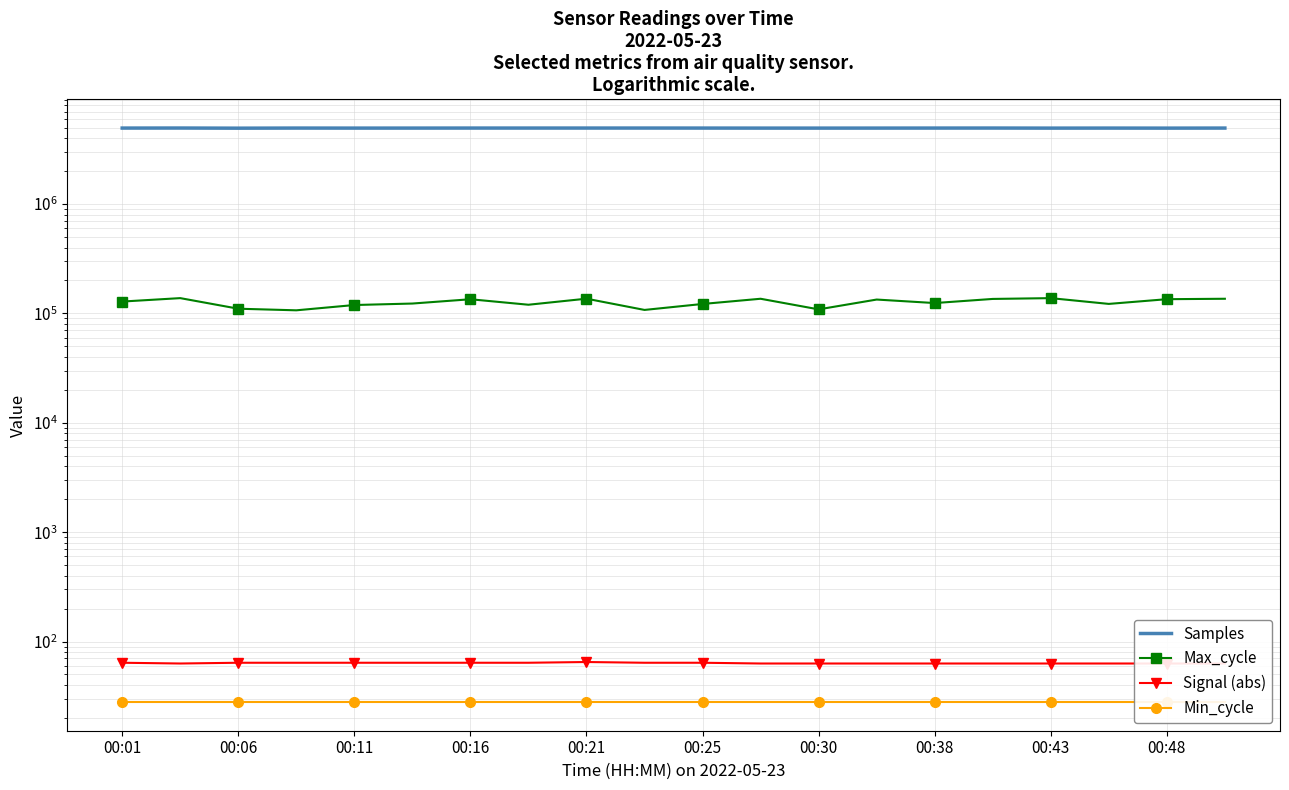

Which series has the widest spread of values?

Max_cycle